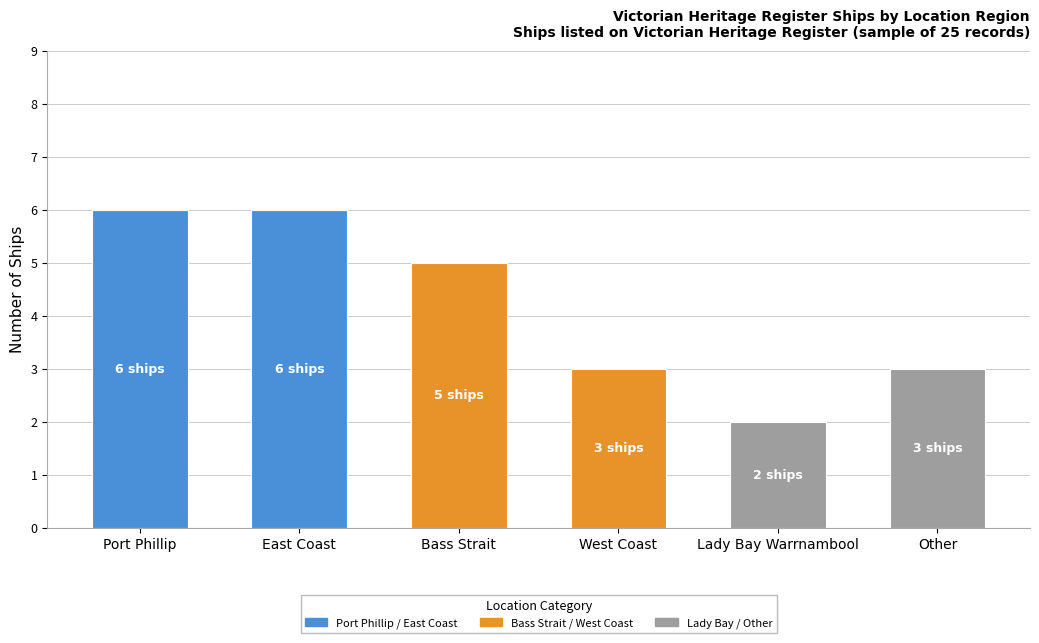

What is the sum of the values at East Coast and Lady Bay Warrnambool?

8